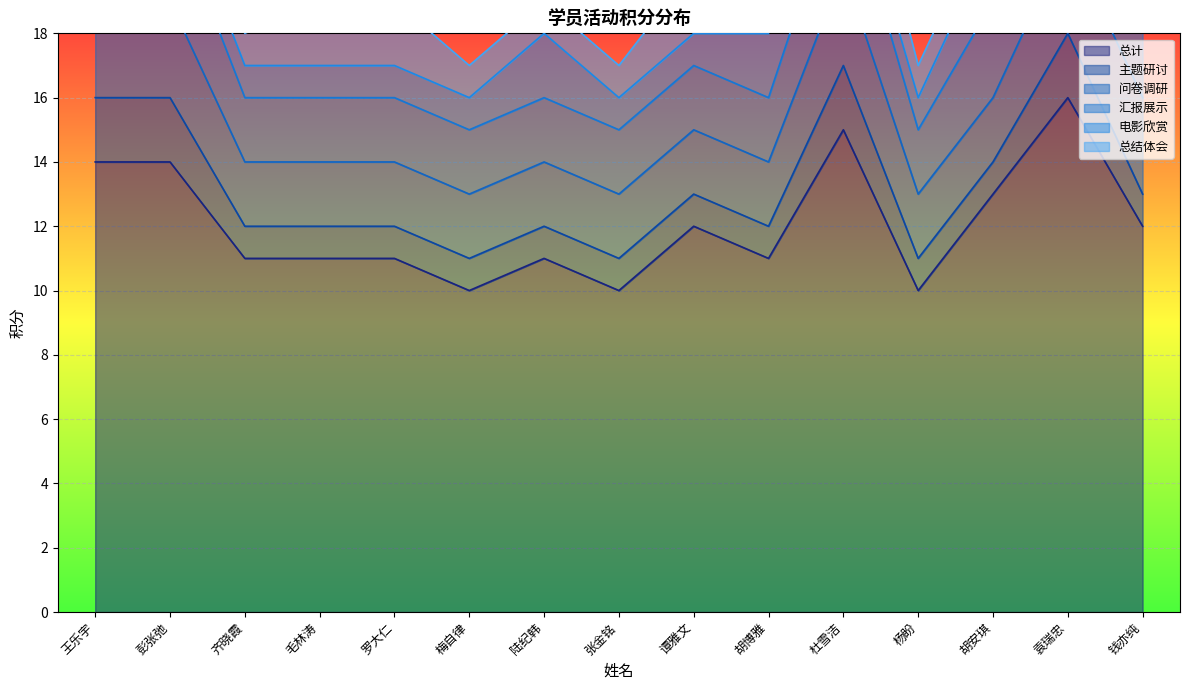

How many values in the 总计 series are below 11?

3